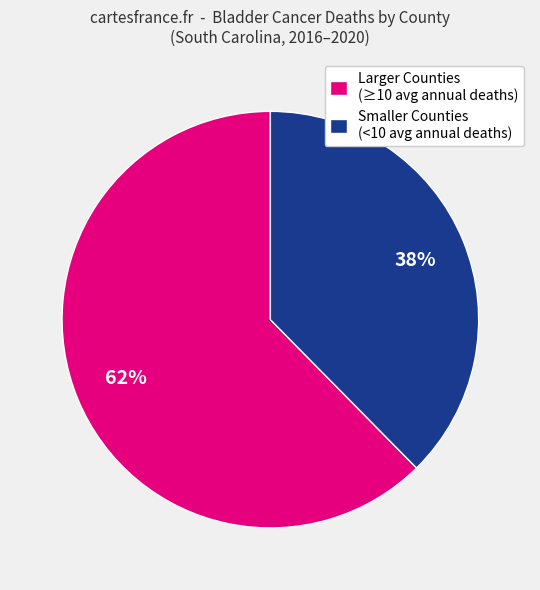

What percentage is the Smaller Counties (<10 avg annual deaths) slice, to the nearest percent?

38%